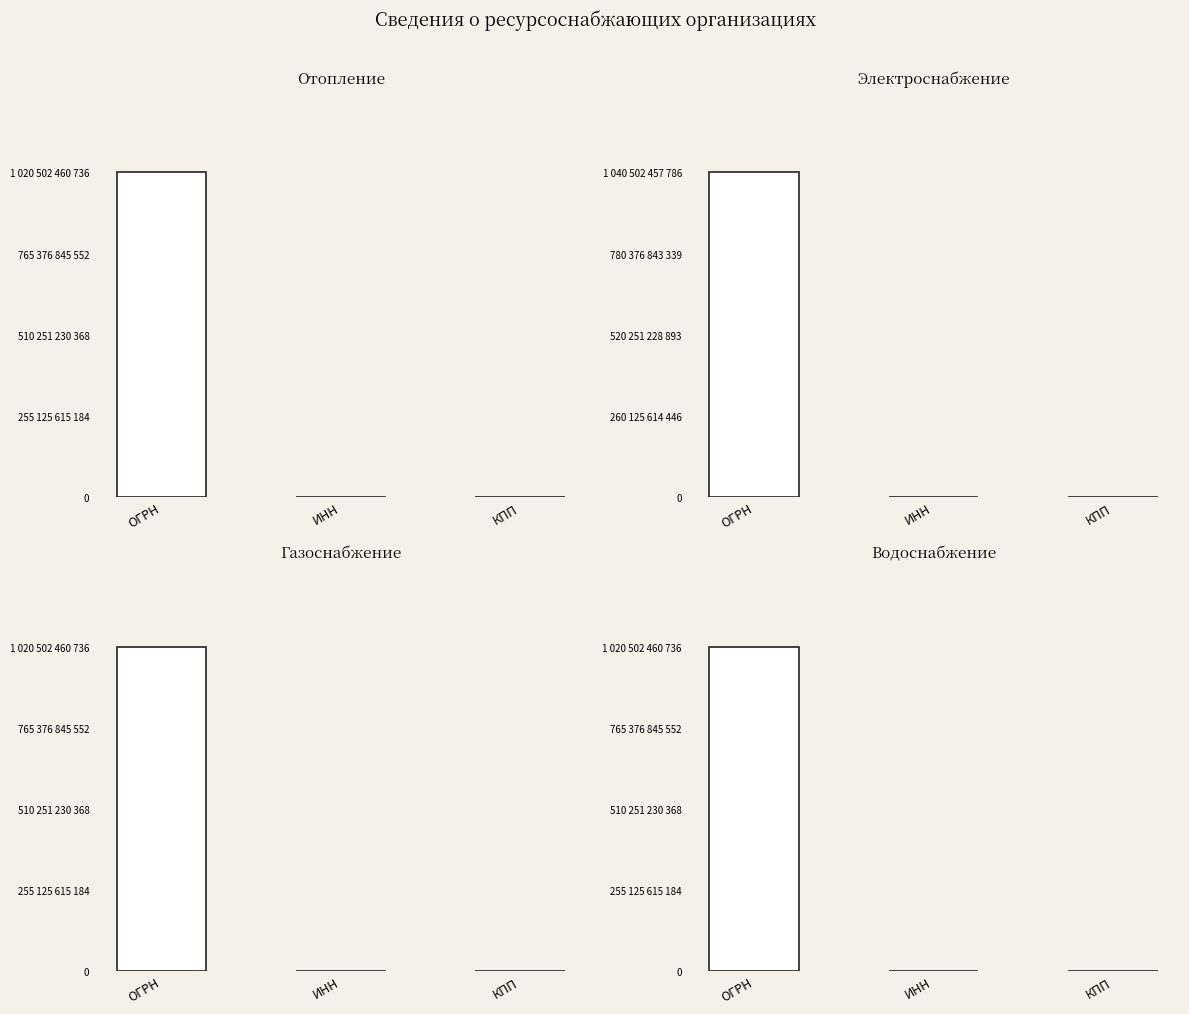

True or false: Водоснабжение has a value of 541000826 at ИНН.

True